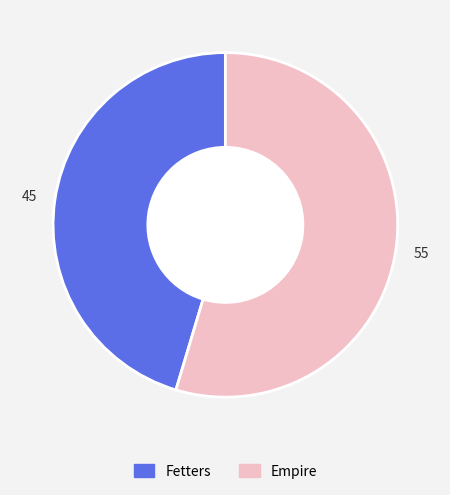

Which slice is the largest?

Empire